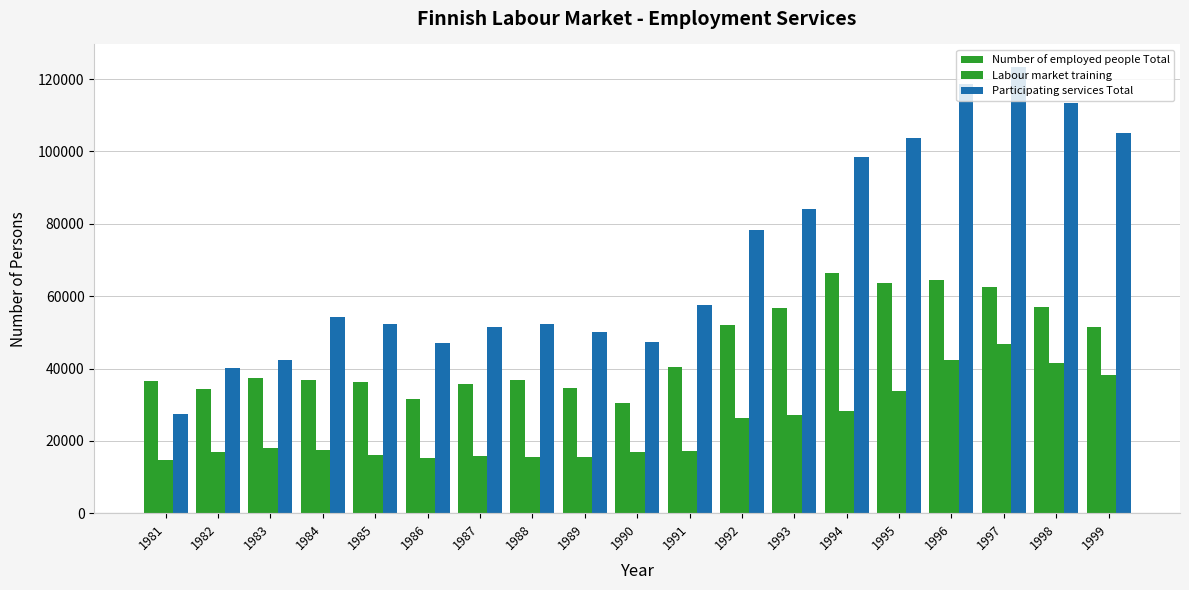

What is the value of the Labour market training bar at the 5th from the left?

16000